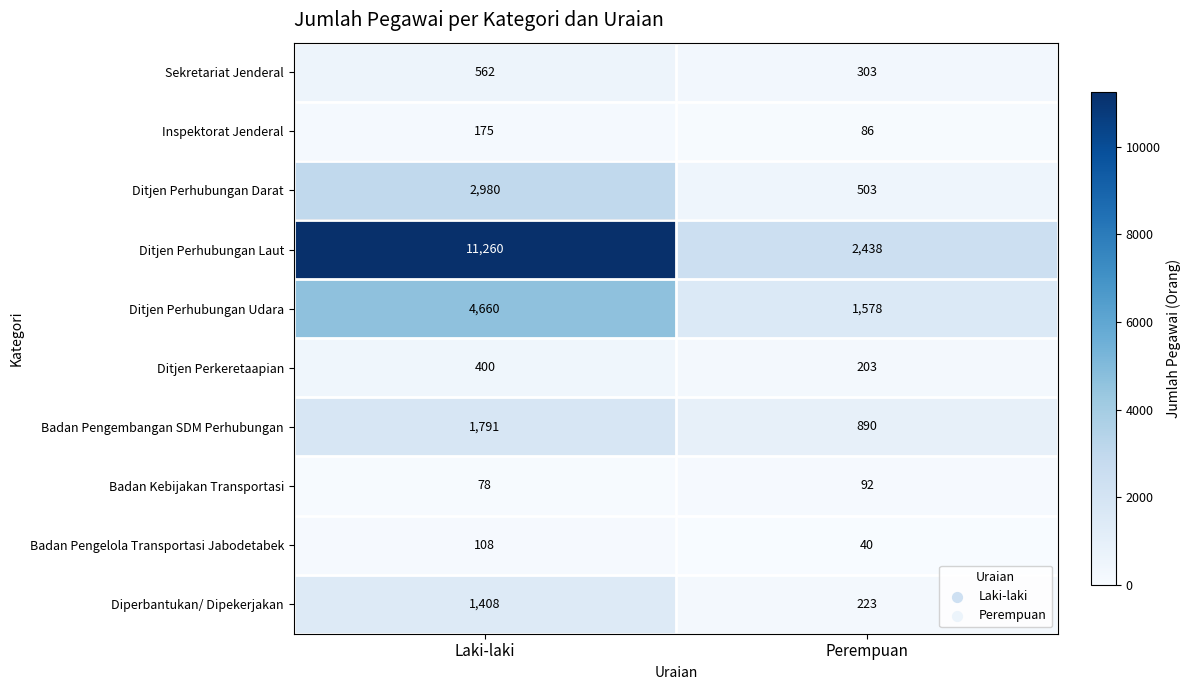

Reading right to left, transcribe all the data shown in this chart.

Sekretariat Jenderal: 303	562
Inspektorat Jenderal: 86	175
Ditjen Perhubungan Darat: 503	2980
Ditjen Perhubungan Laut: 2438	11260
Ditjen Perhubungan Udara: 1578	4660
Ditjen Perkeretaapian: 203	400
Badan Pengembangan SDM Perhubungan: 890	1791
Badan Kebijakan Transportasi: 92	78
Badan Pengelola Transportasi Jabodetabek: 40	108
Diperbantukan/ Dipekerjakan: 223	1408